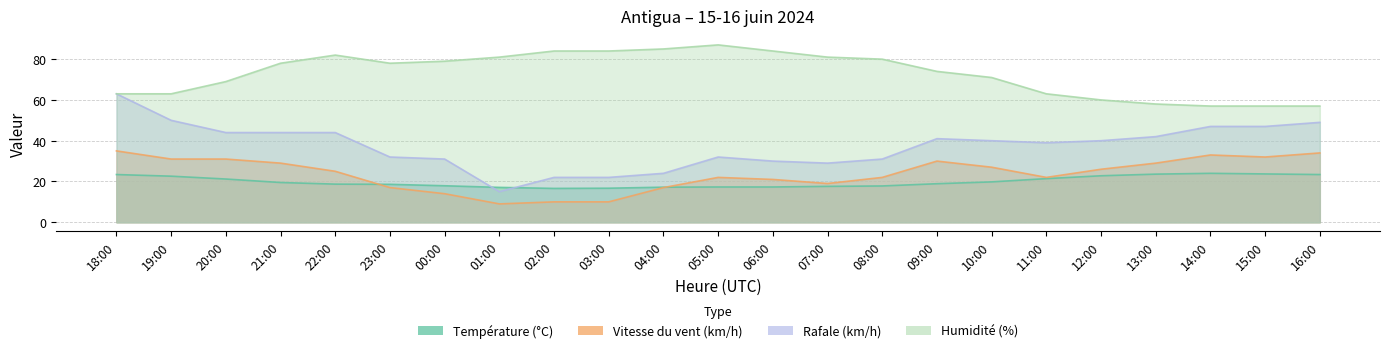

Where does the Température (°C) series first go above 18?

18:00